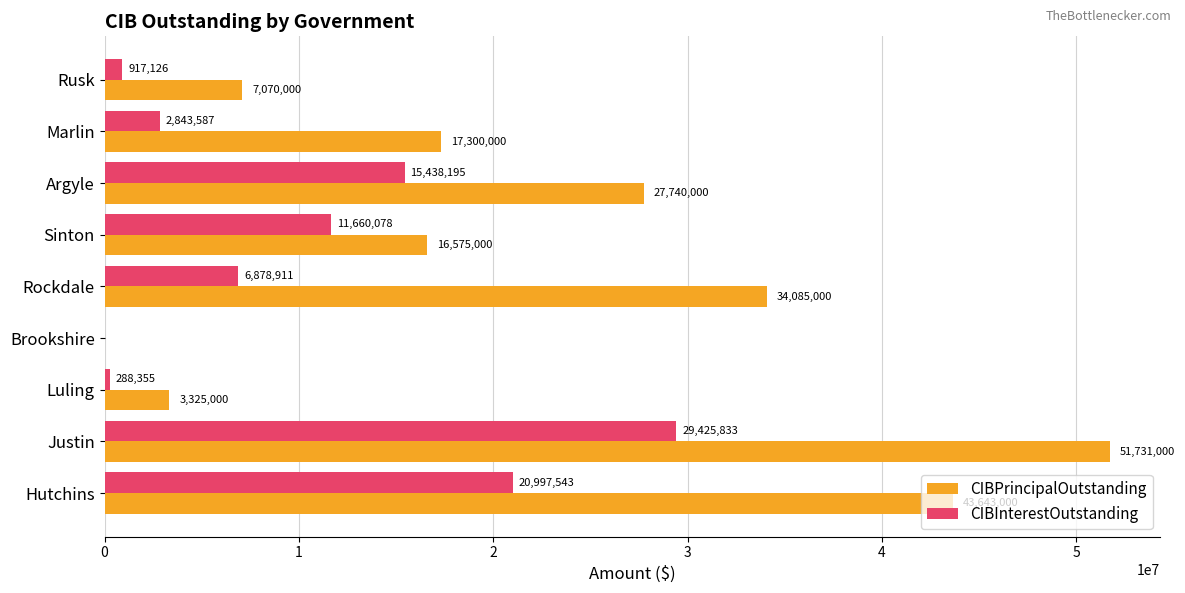

Is the value of CIBInterestOutstanding at Hutchins greater than the value of CIBPrincipalOutstanding at Rusk?

Yes